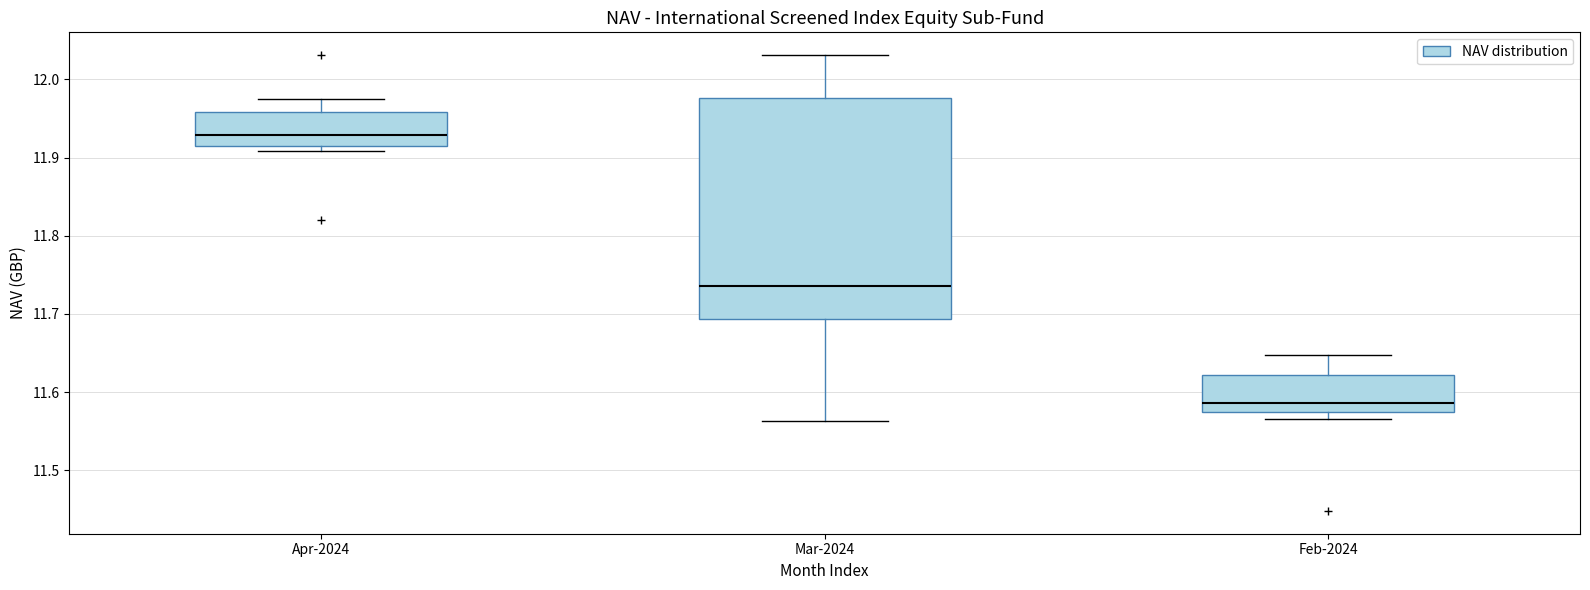

Comparing the boxes themselves (not the whiskers), which one is the tallest?

Mar-2024